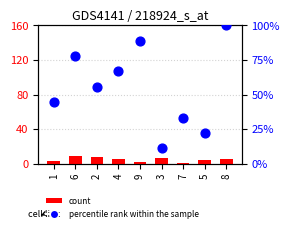

Which series reaches the maximum Y coordinate?

percentile rank within the sample